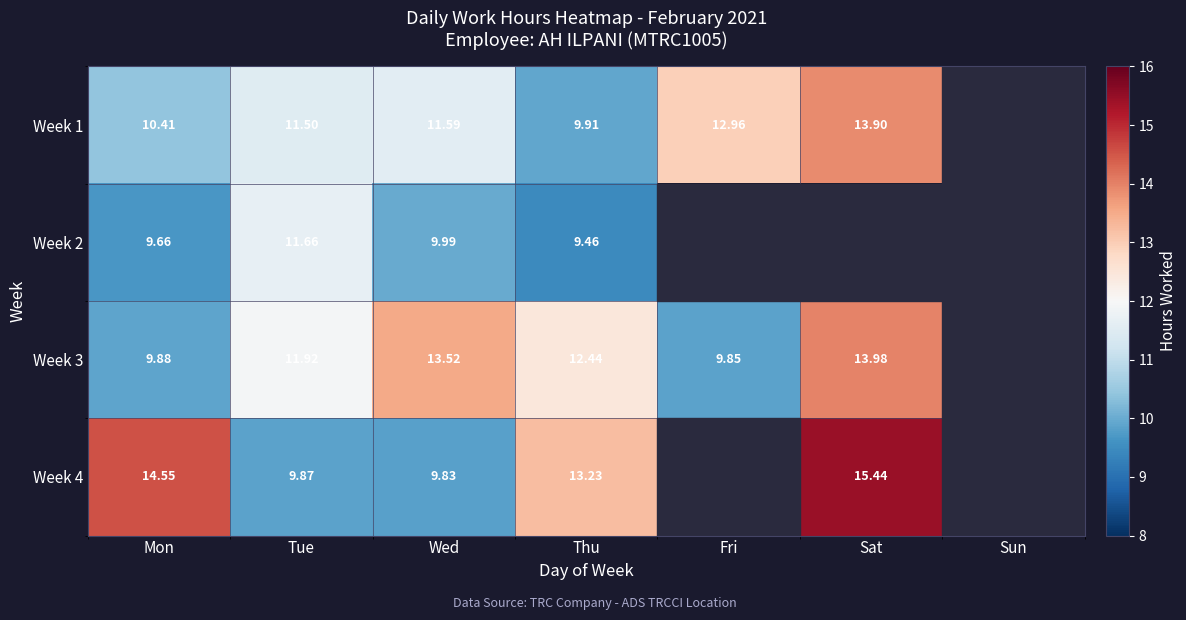

Is the value of Week 2 at Wed greater than the value of Week 4 at Wed?

Yes